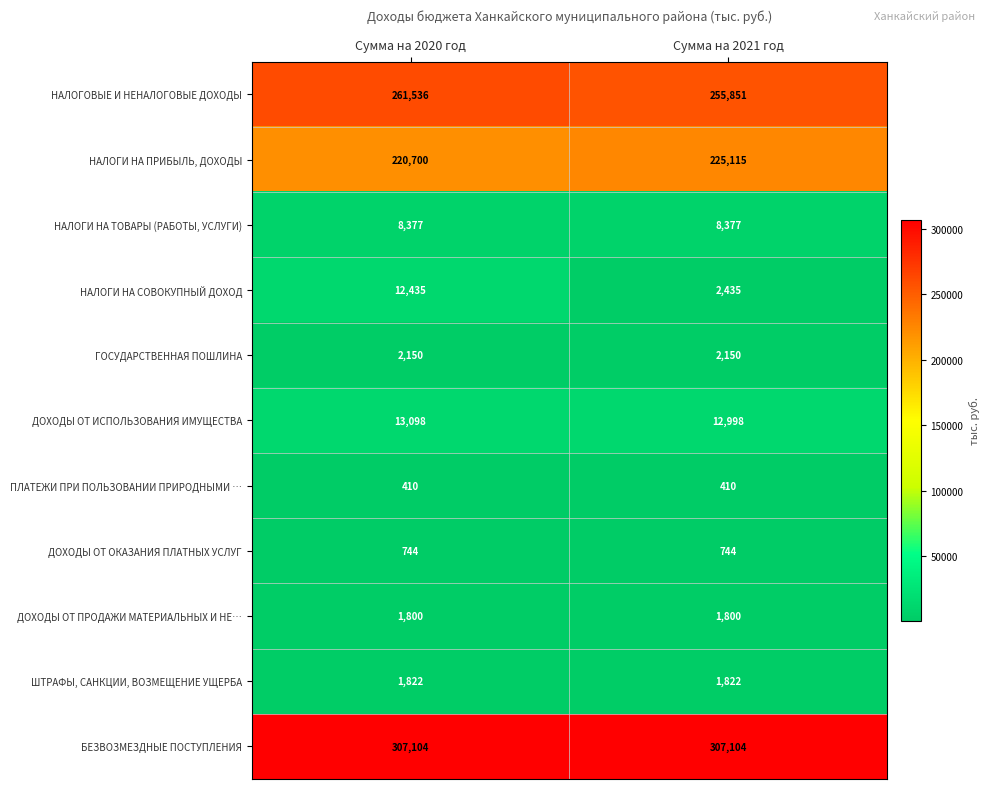

Reading left to right, transcribe all the data shown in this chart.

НАЛОГОВЫЕ И НЕНАЛОГОВЫЕ ДОХОДЫ: Сумма на 2020 год=261536	Сумма на 2021 год=255851
НАЛОГИ НА ПРИБЫЛЬ, ДОХОДЫ: Сумма на 2020 год=220700	Сумма на 2021 год=225115
НАЛОГИ НА ТОВАРЫ (РАБОТЫ, УСЛУГИ): Сумма на 2020 год=8377	Сумма на 2021 год=8377
НАЛОГИ НА СОВОКУПНЫЙ ДОХОД: Сумма на 2020 год=12435	Сумма на 2021 год=2435
ГОСУДАРСТВЕННАЯ ПОШЛИНА: Сумма на 2020 год=2150	Сумма на 2021 год=2150
ДОХОДЫ ОТ ИСПОЛЬЗОВАНИЯ ИМУЩЕСТВА: Сумма на 2020 год=13098	Сумма на 2021 год=12998
ПЛАТЕЖИ ПРИ ПОЛЬЗОВАНИИ ПРИРОДНЫМИ …: Сумма на 2020 год=410	Сумма на 2021 год=410
ДОХОДЫ ОТ ОКАЗАНИЯ ПЛАТНЫХ УСЛУГ: Сумма на 2020 год=744	Сумма на 2021 год=744
ДОХОДЫ ОТ ПРОДАЖИ МАТЕРИАЛЬНЫХ И НЕ…: Сумма на 2020 год=1800	Сумма на 2021 год=1800
ШТРАФЫ, САНКЦИИ, ВОЗМЕЩЕНИЕ УЩЕРБА: Сумма на 2020 год=1822	Сумма на 2021 год=1822
БЕЗВОЗМЕЗДНЫЕ ПОСТУПЛЕНИЯ: Сумма на 2020 год=307104	Сумма на 2021 год=307104